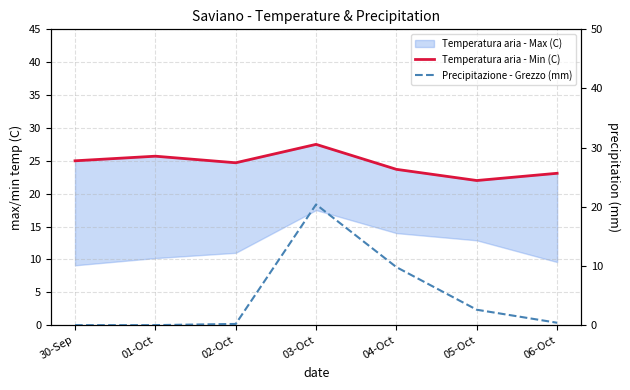

True or false: Precipitazione - Grezzo (mm) and Temperatura aria - Min (C) intersect in this chart.

False